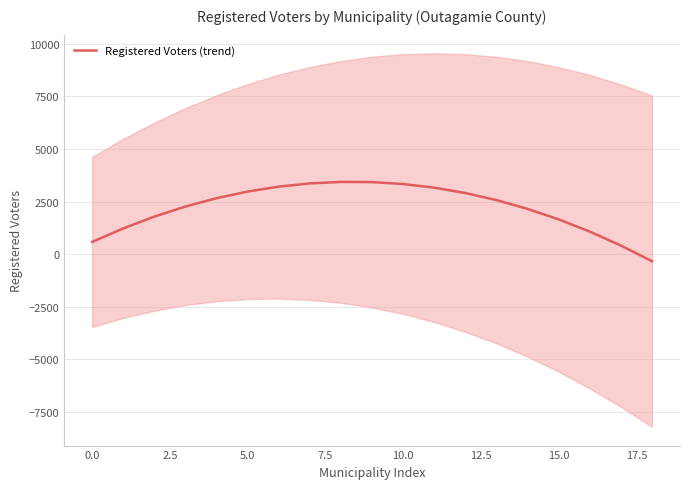

Which category has the lowest value across all series?

18